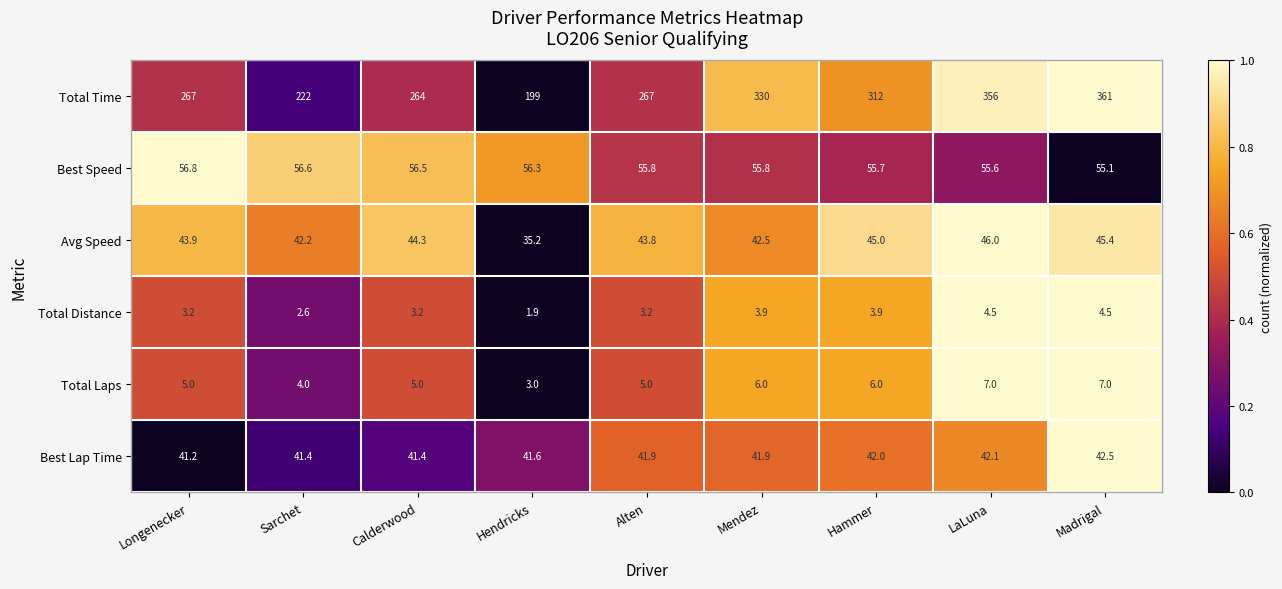

Which series has the widest spread of values?

Total Time